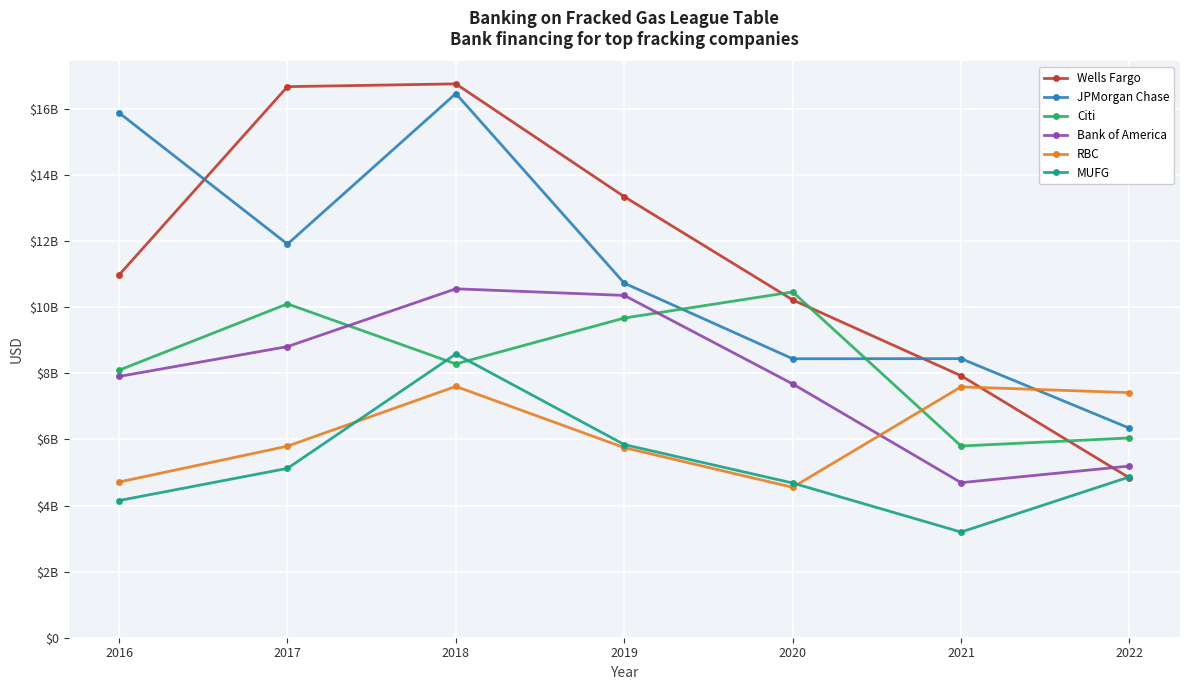

Which series has the widest spread of values?

Wells Fargo